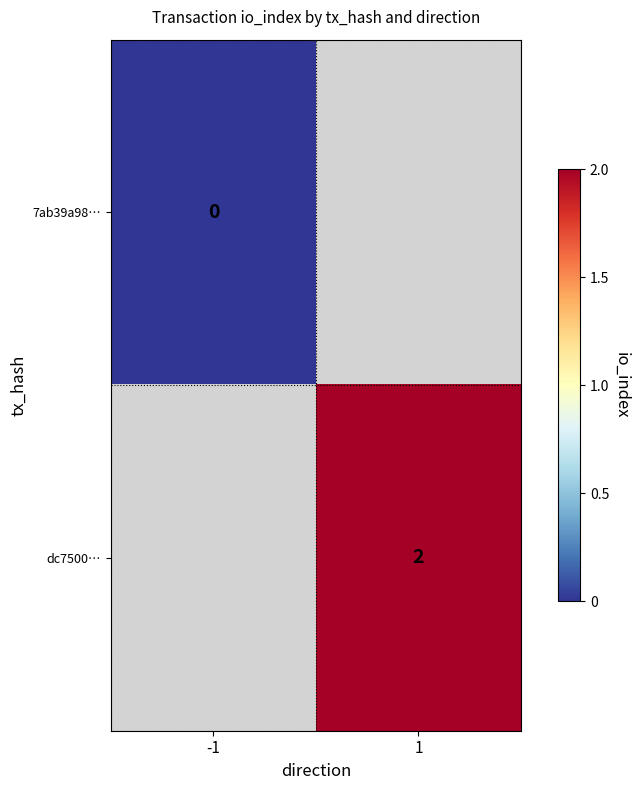

The dc7500… series shows 1.3 at 1. True or false?

False